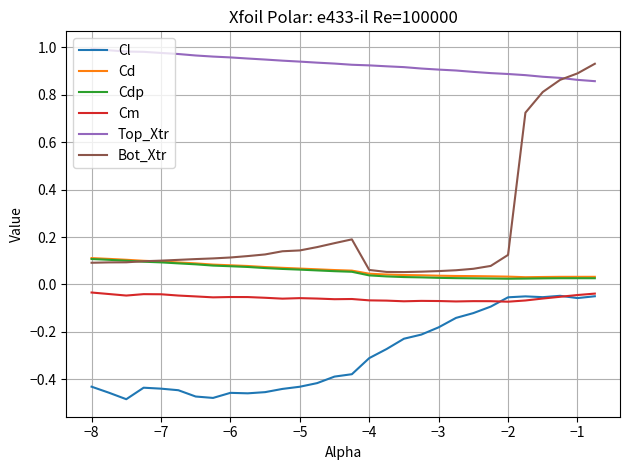

True or false: Bot_Xtr and Cm cross at least once.

False